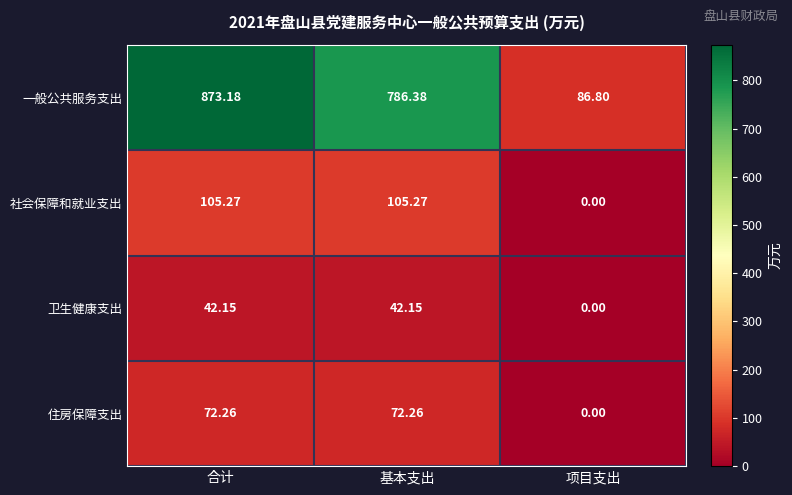

At which label does 卫生健康支出 first exceed 42?

合计